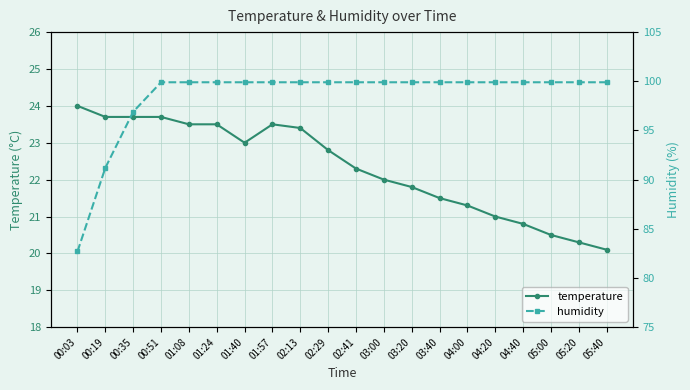

Read the humidity value at 04:20.

99.9